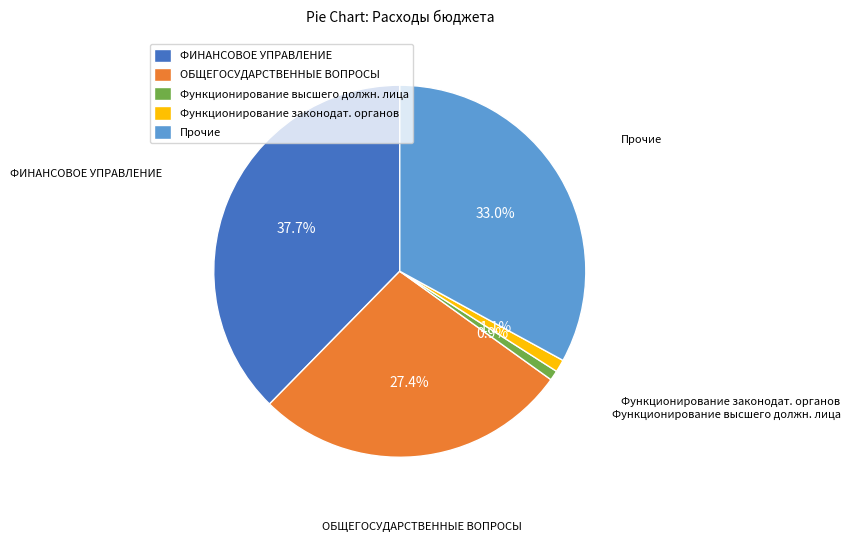

Which has a higher value, ОБЩЕГОСУДАРСТВЕННЫЕ ВОПРОСЫ or Прочие?

Прочие